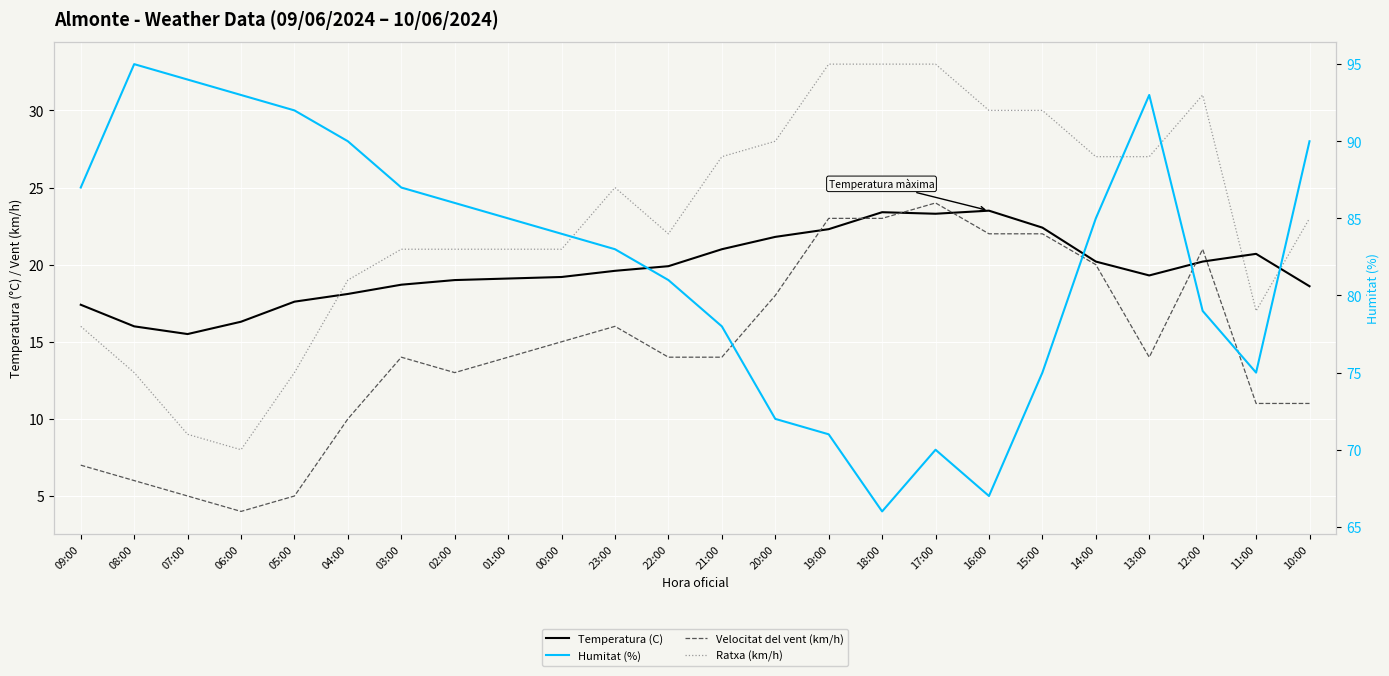

Read the Ratxa (km/h) value at 20:00.

28.0